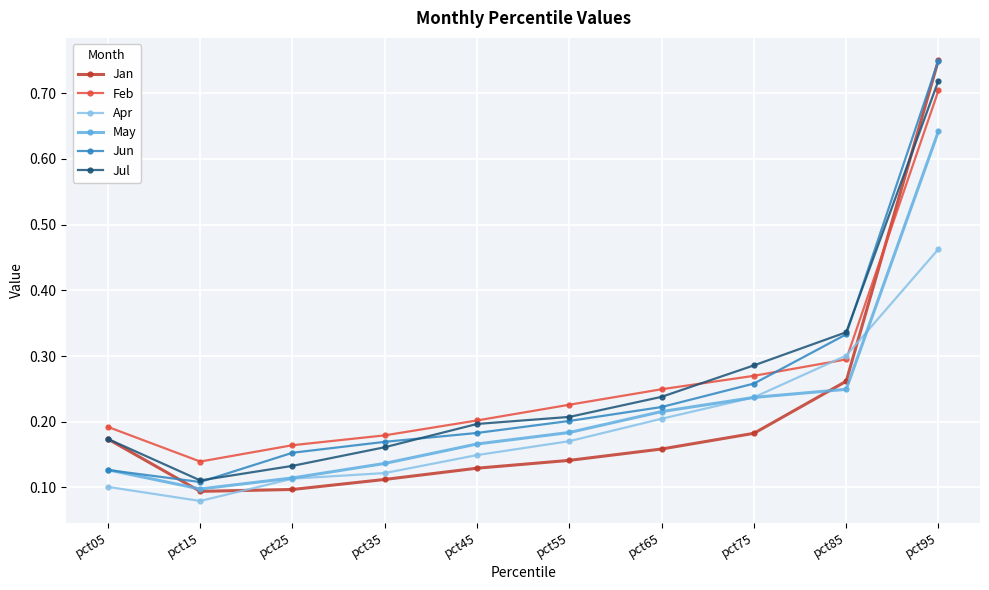

At which label does Apr reach its peak?

pct95